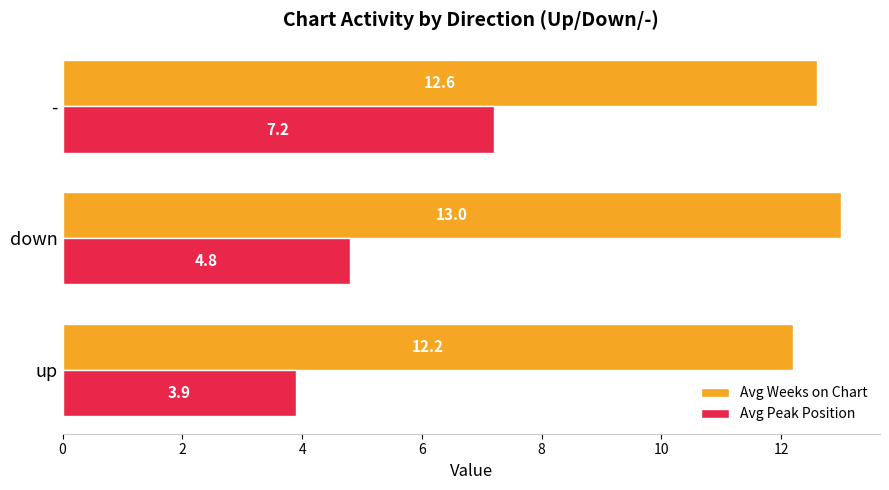

What is the approximate value of Avg Peak Position at -?

7.2